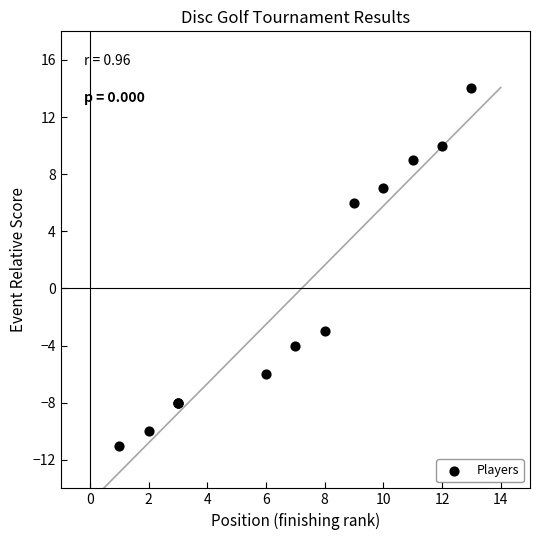

What Y value in the scatter plot is closest to 1?

-3